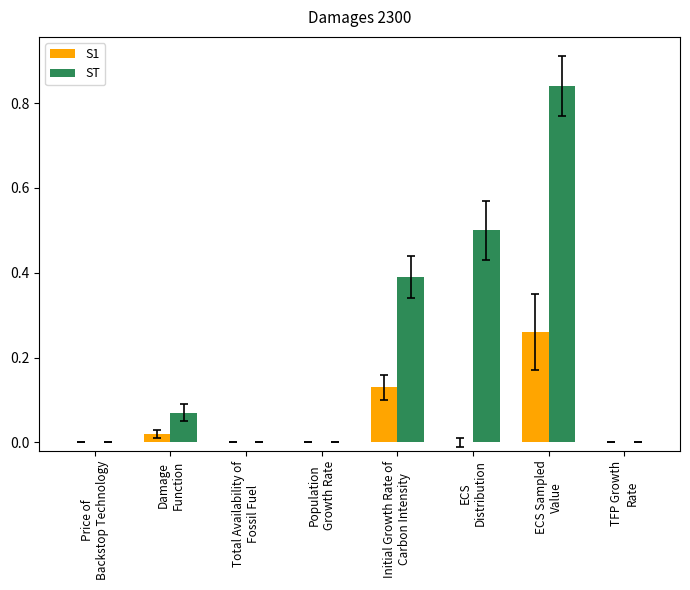

Count the number of categories in the chart.

8